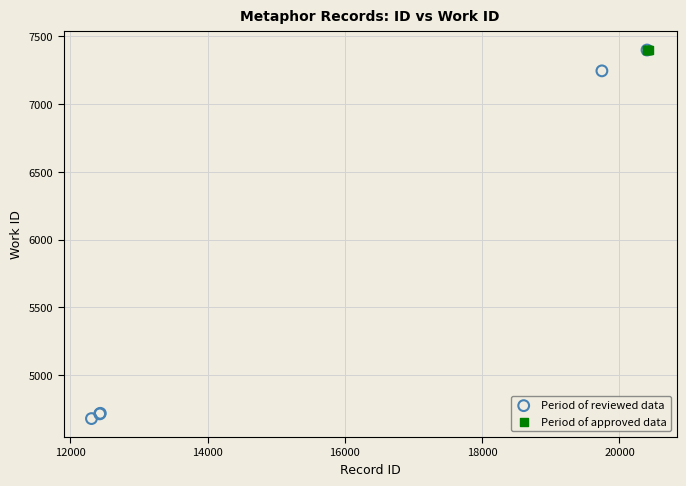

Which series has the largest Y range (max minus min)?

Period of reviewed data